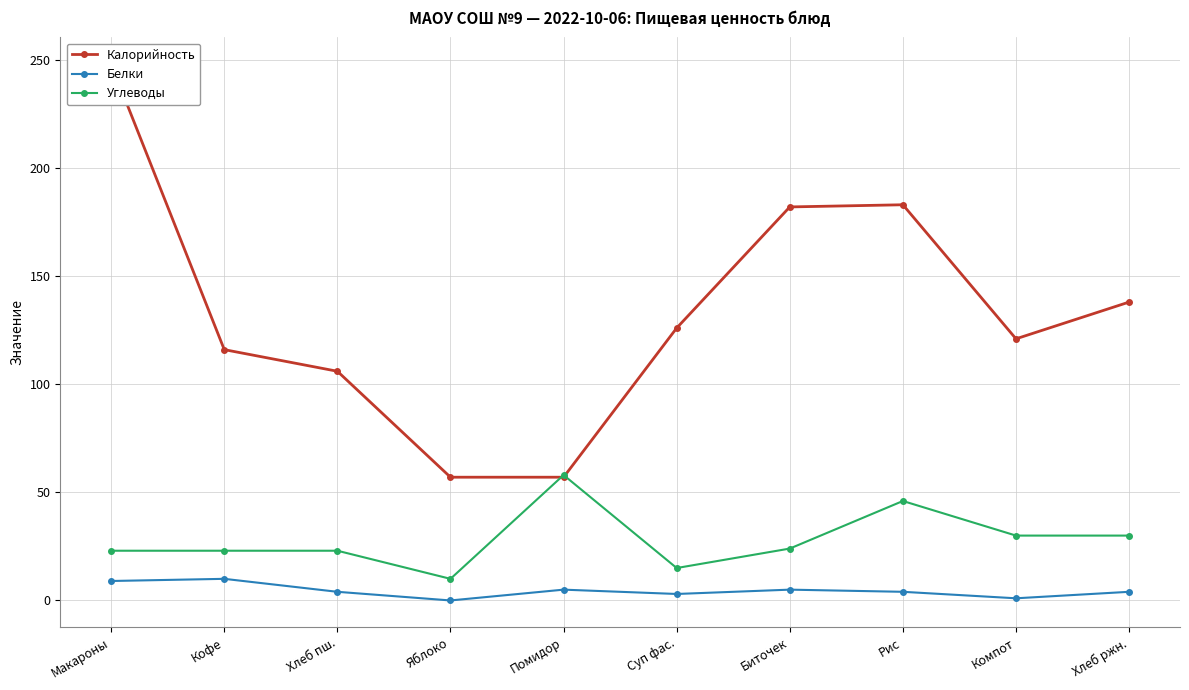

At how many categories does at least one series exceed 2?

10